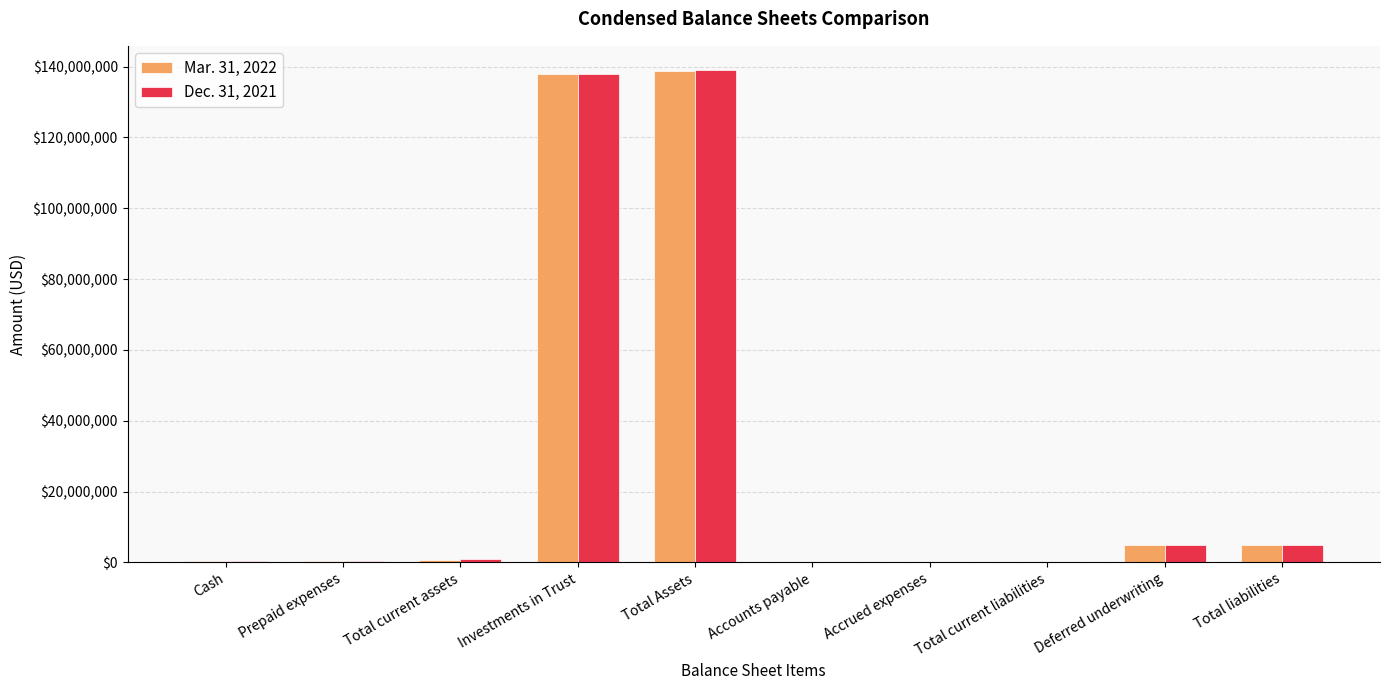

The value of Mar. 31, 2022 at Investments in Trust is 138025689. True or false?

True